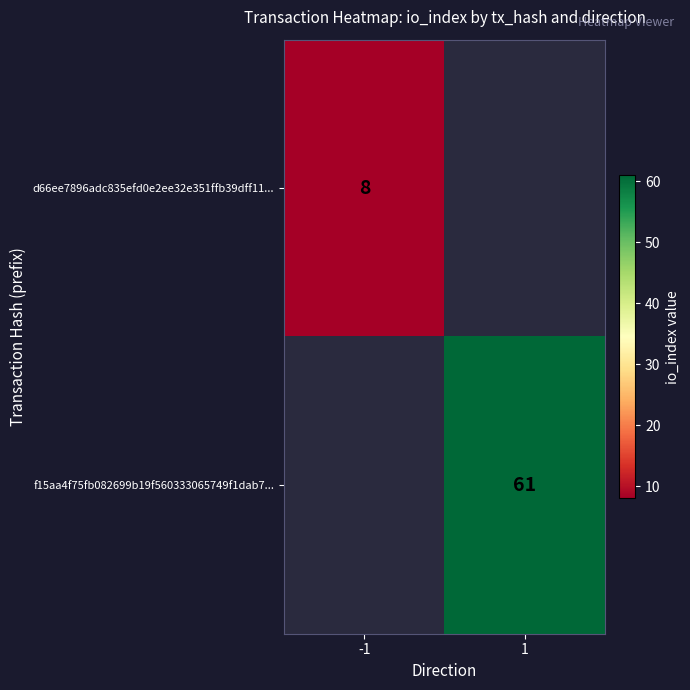

The d66ee7896adc835efd0e2ee32e351ffb39dff11... series shows 2.4 at -1. True or false?

False